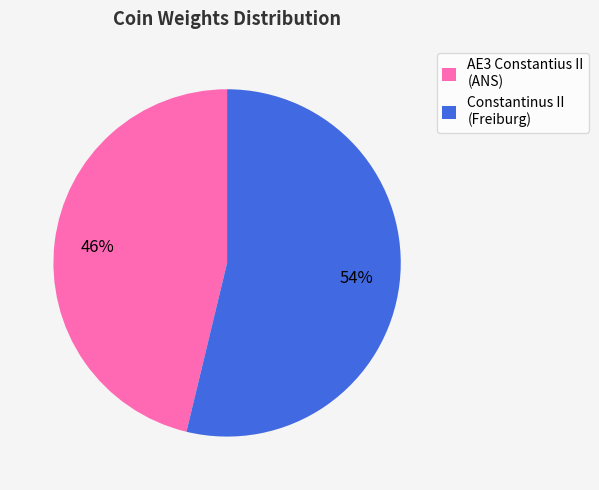

Between AE3 Constantius II (ANS) and Constantinus II (Freiburg), which is larger?

Constantinus II (Freiburg)